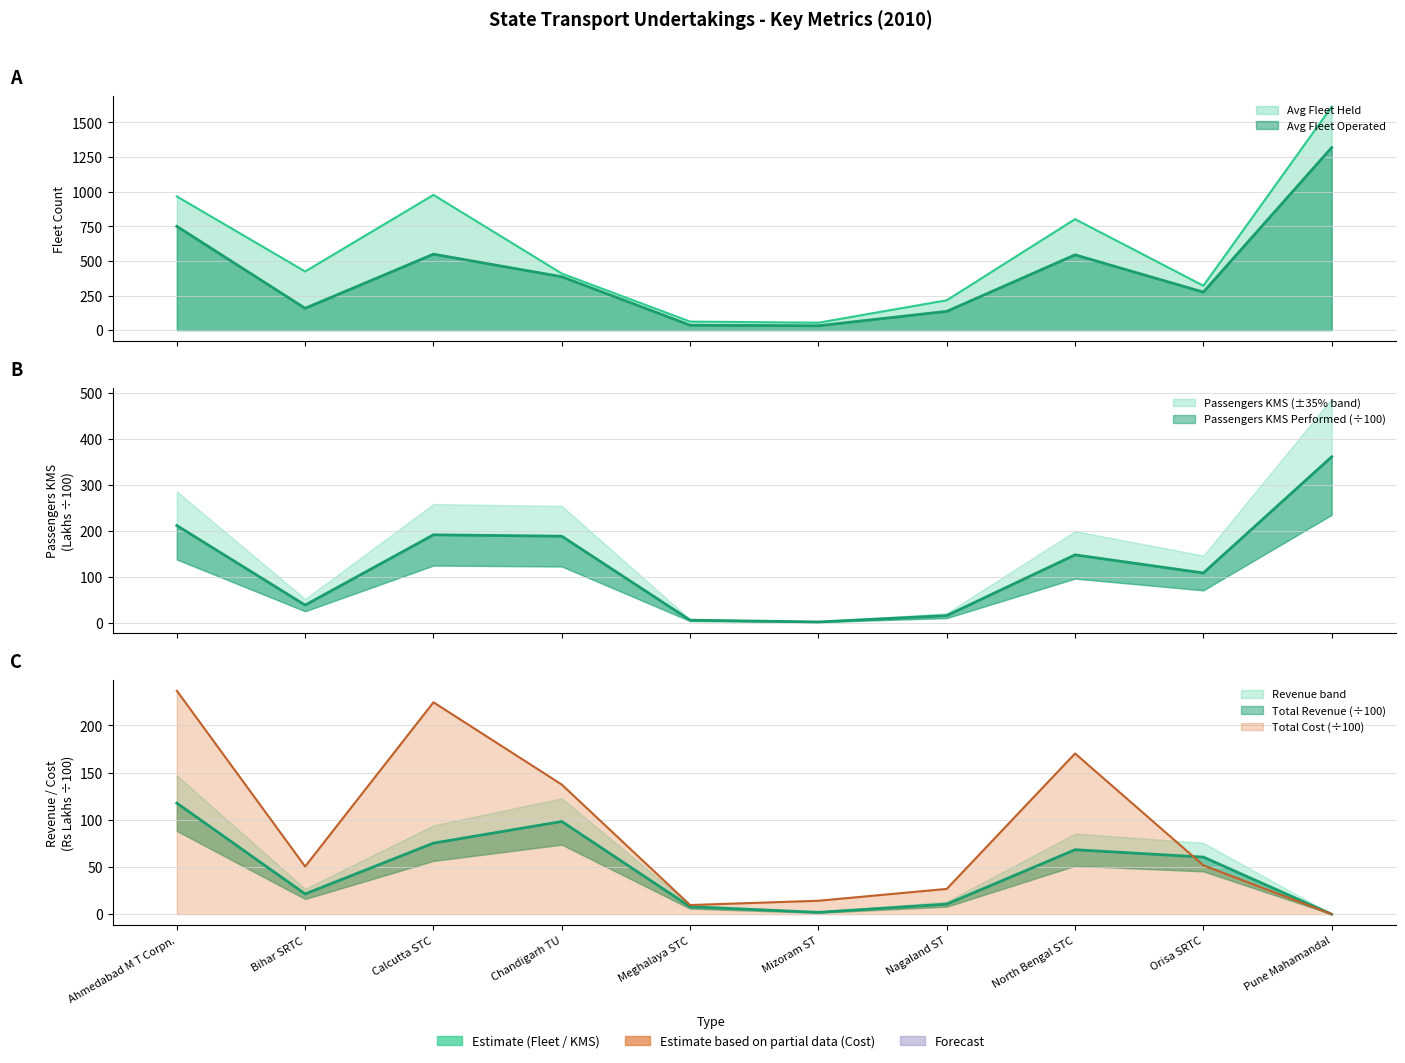

How many lines are shown in the chart?

5